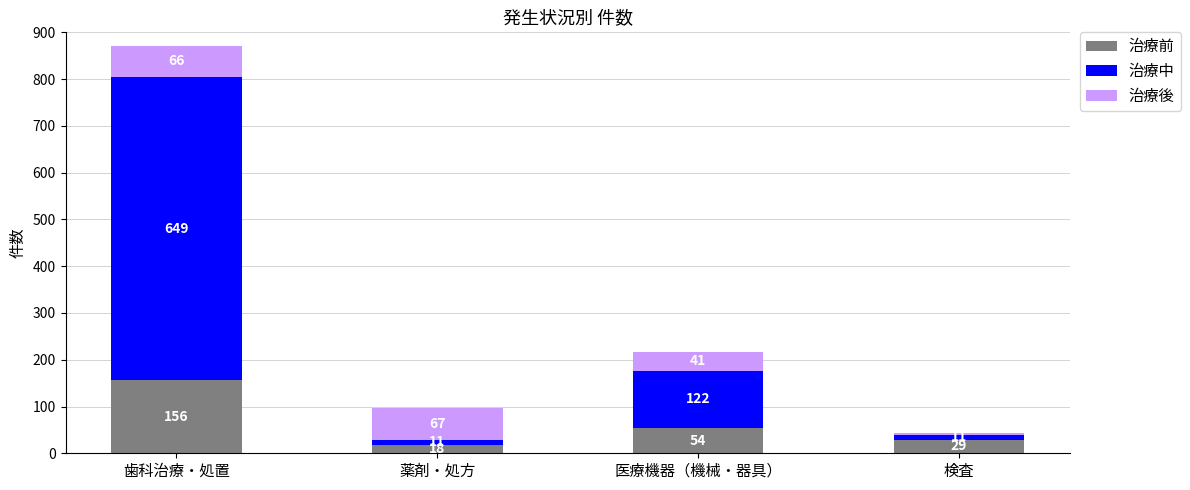

What is the total value across all series at 検査?

44